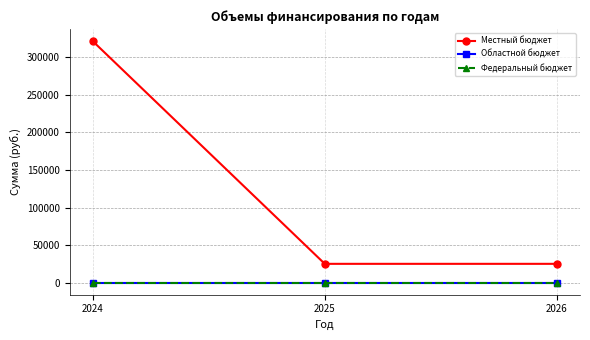

Reading left to right, list all the values displayed in this chart.

Местный бюджет: 321582.2	25000.0	25000.0
Областной бюджет: 0.0	0.0	0.0
Федеральный бюджет: 0.0	0.0	0.0